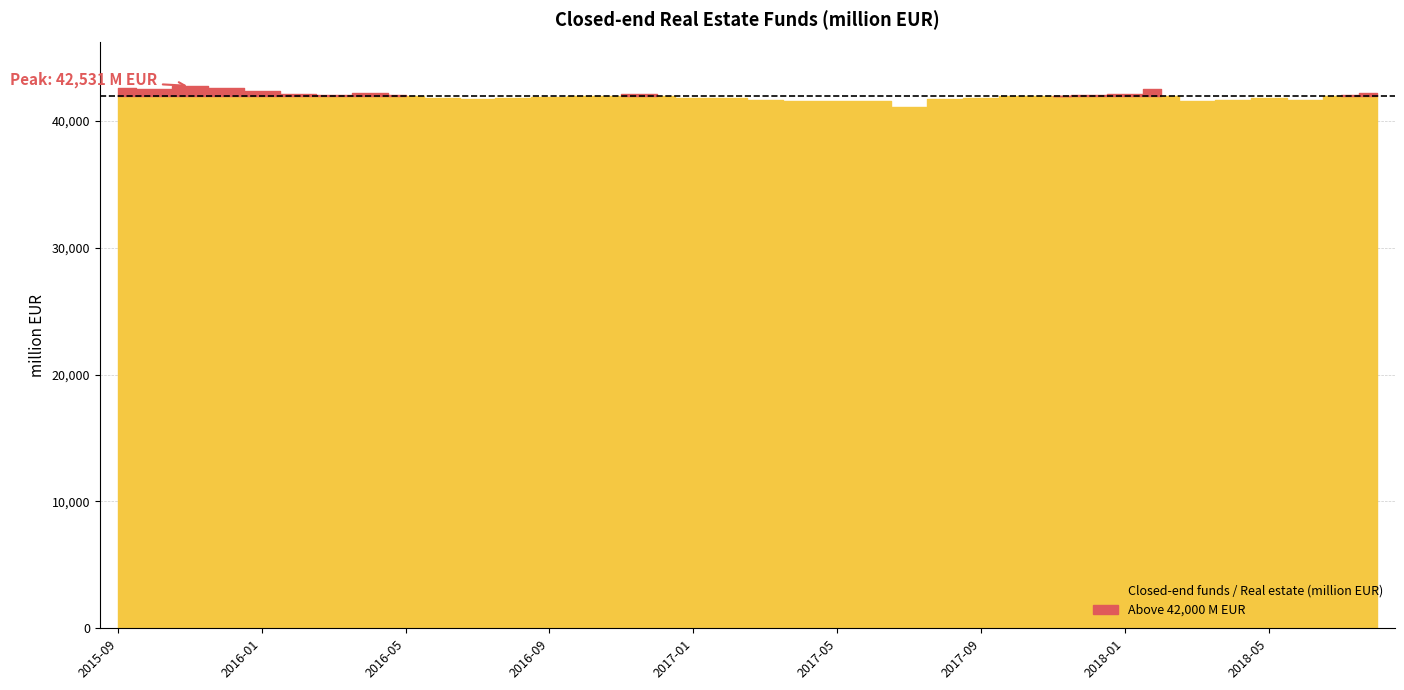

True or false: the data has more than 0 interior local peaks.

True